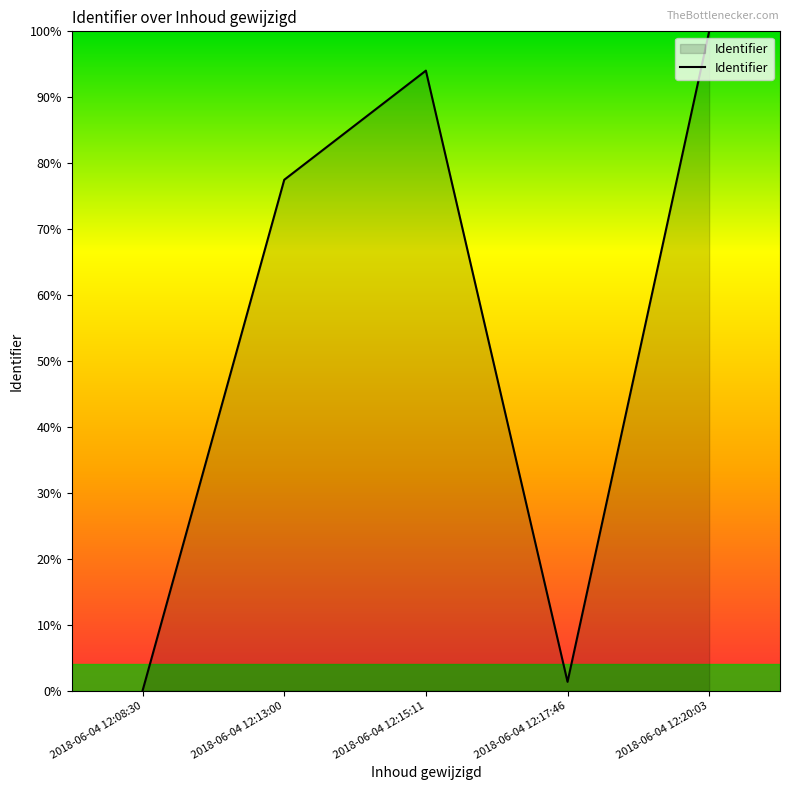

List the labels in order of value, largest first.

2018-06-04 12:20:03, 2018-06-04 12:15:11, 2018-06-04 12:13:00, 2018-06-04 12:17:46, 2018-06-04 12:08:30